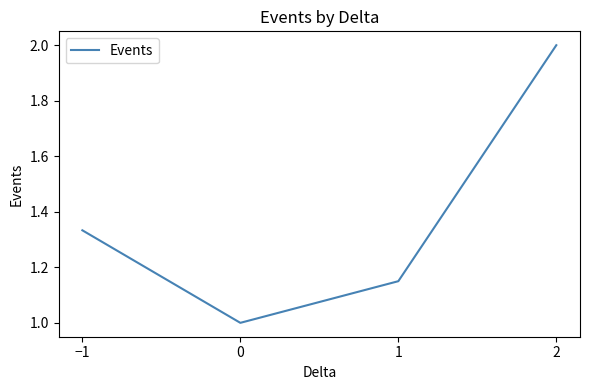

The value at 0 is 1.7. True or false?

False